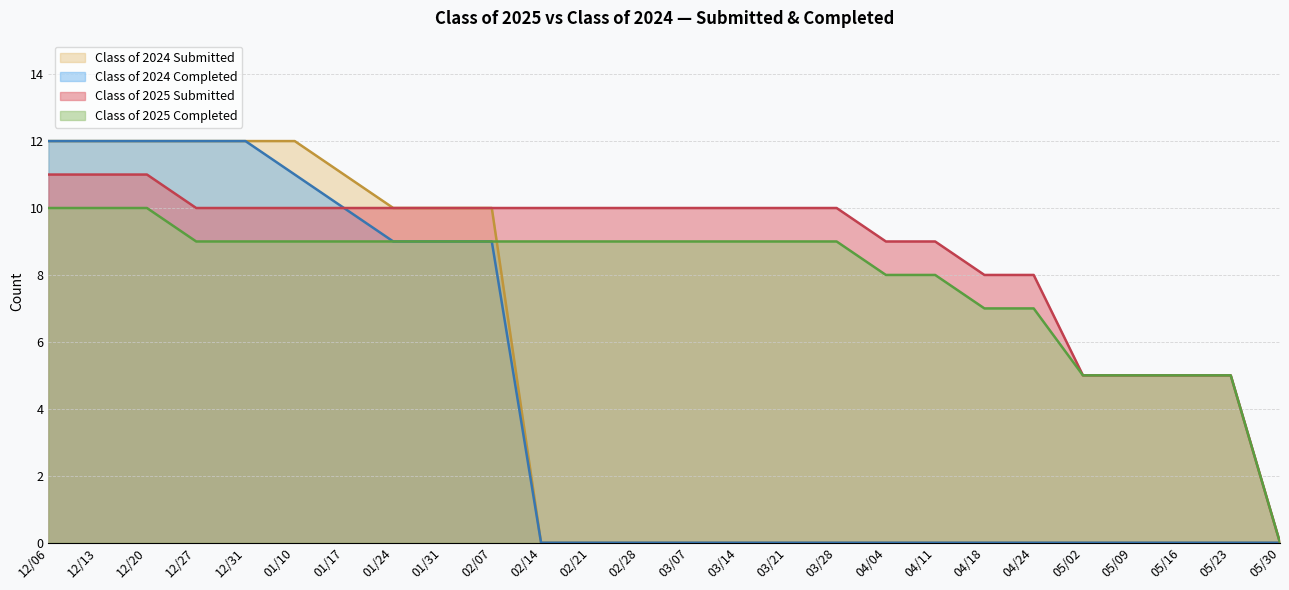

What is the difference between the maximum and minimum values in the Class of 2025 Submitted series?

11